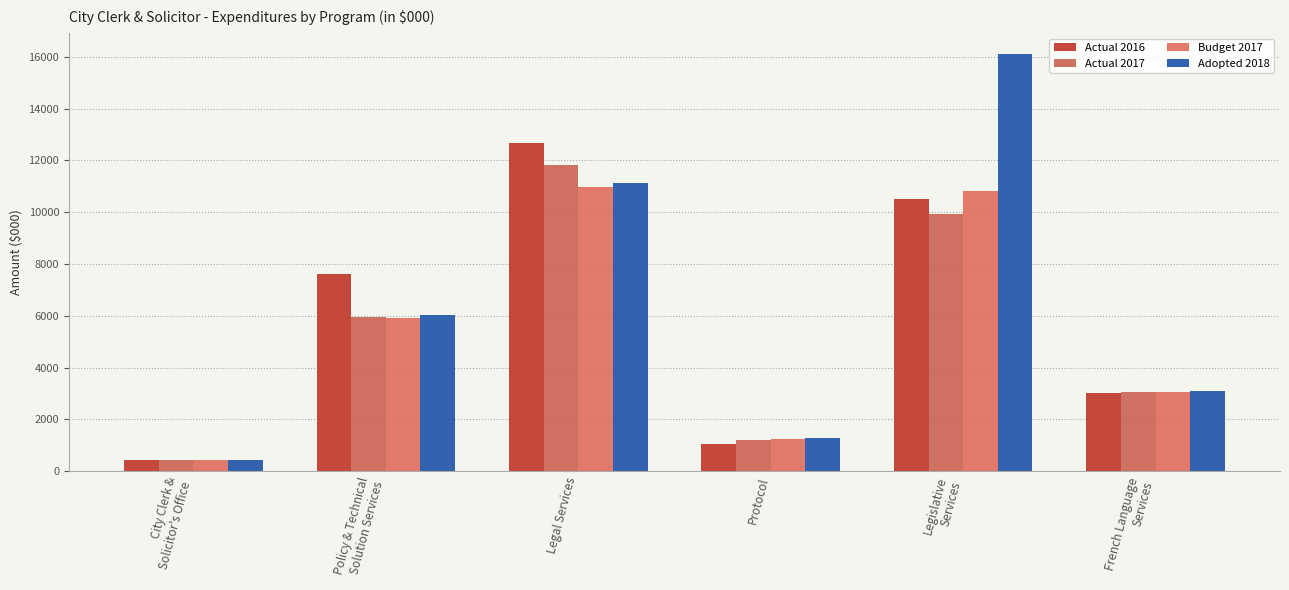

How many values in the Actual 2017 series are below 5970?

3